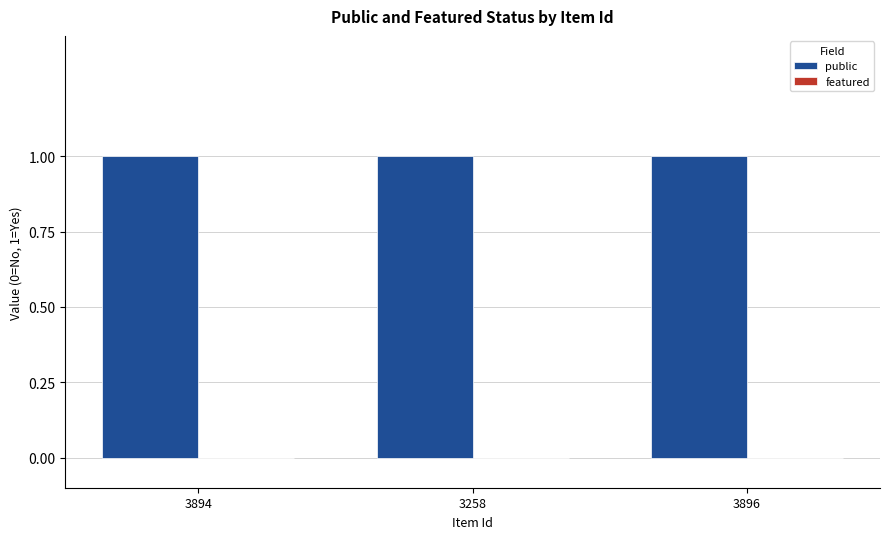

Reading right to left, list all the values displayed in this chart.

public: 3896=1	3258=1	3894=1
featured: 3896=0	3258=0	3894=0